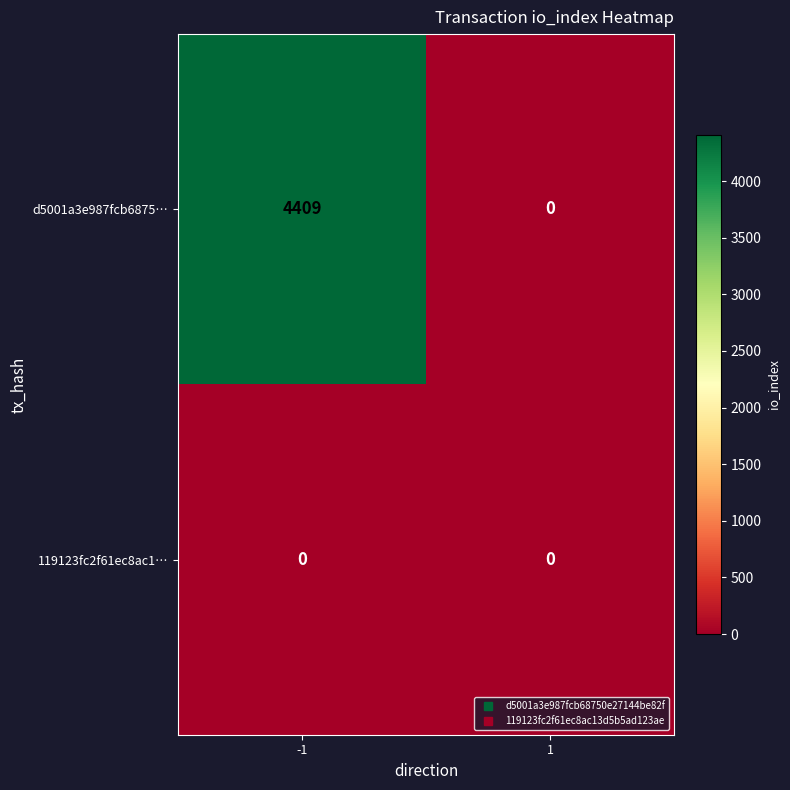

Is it true that d5001a3e987fcb6875… equals 2080 at -1?

False